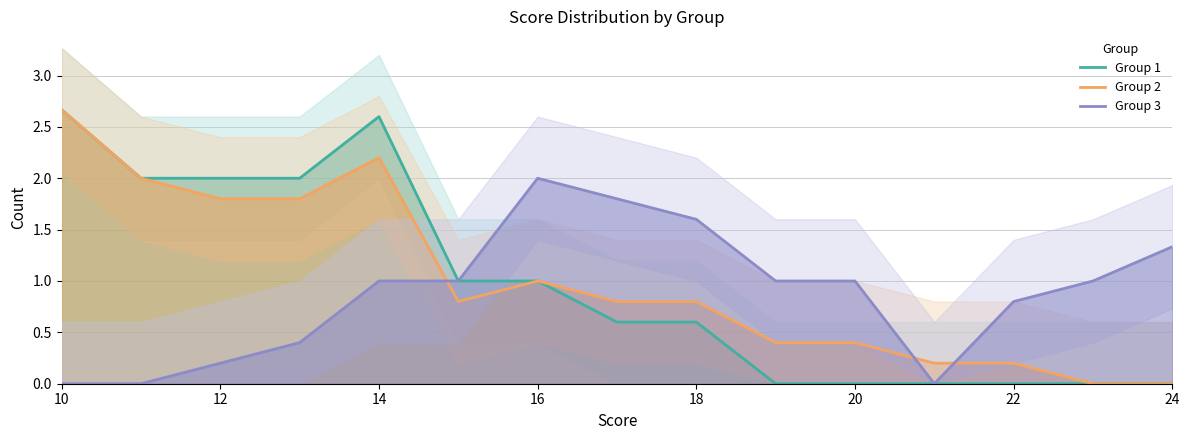

Which series has the largest total across all categories?

Group 2